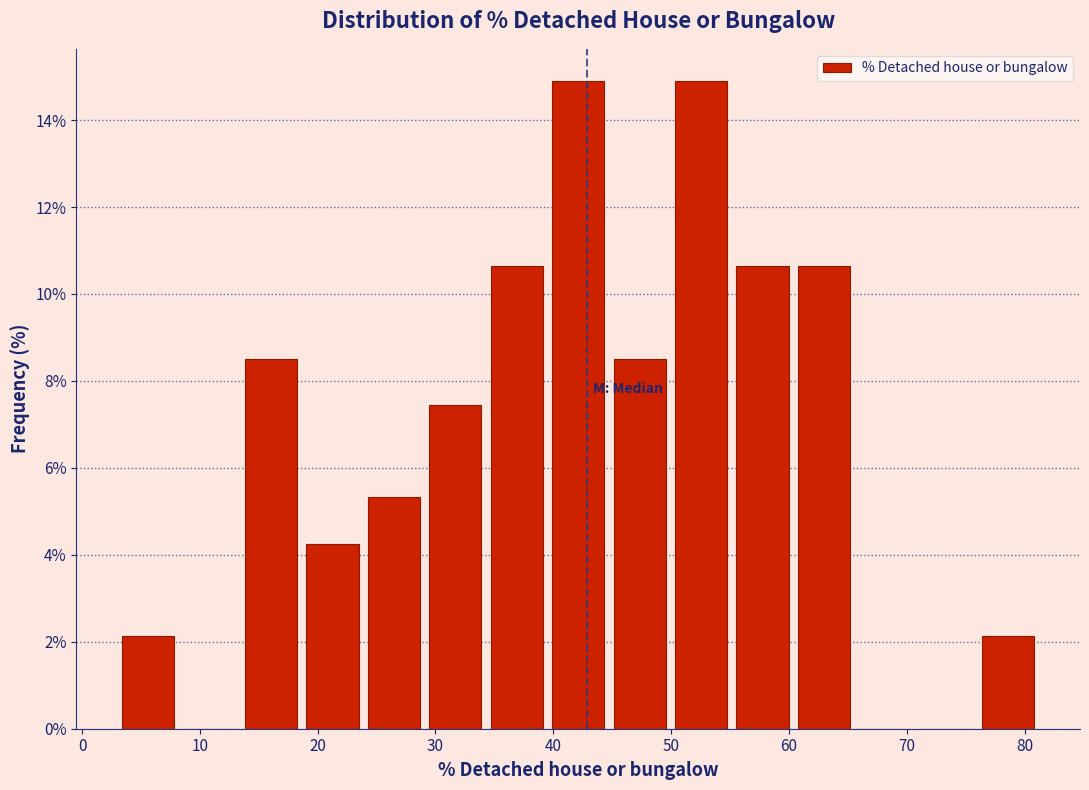

Reading left to right, list every bar in this chart as the range it spans on the x-axis followed by its height. Neither the bar edges nor the heights are printed on the chart, so give them approximately, as read against the axes.

3 to 8: 2.2
8 to 13: 0
13 to 19: 8.6
19 to 24: 4.2
24 to 29: 5.4
29 to 34: 7.4
34 to 40: 10.6
40 to 45: 14.8
45 to 50: 8.6
50 to 55: 14.8
55 to 60: 10.6
60 to 66: 10.6
66 to 71: 0
71 to 76: 0
76 to 81: 2.2